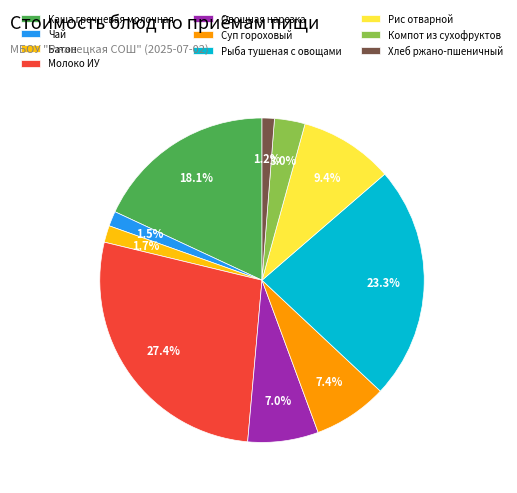

To the nearest percent, what percentage of the pie is Рис отварной?

9%